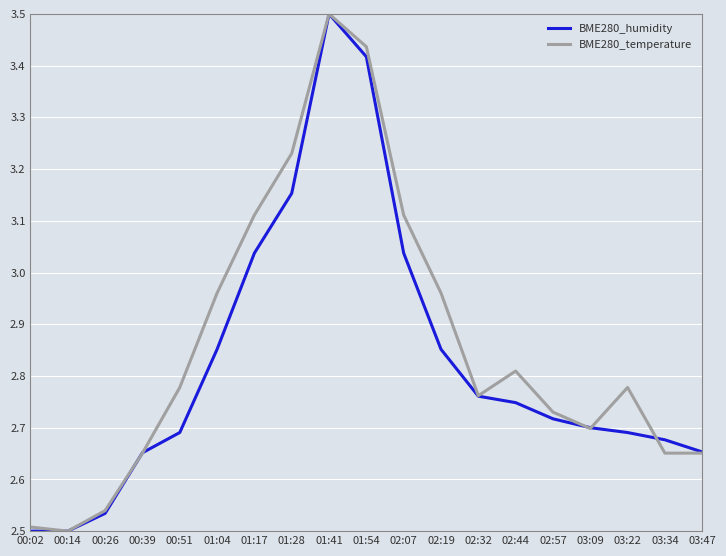

The BME280_temperature series shows 5.4 at 01:54. True or false?

False